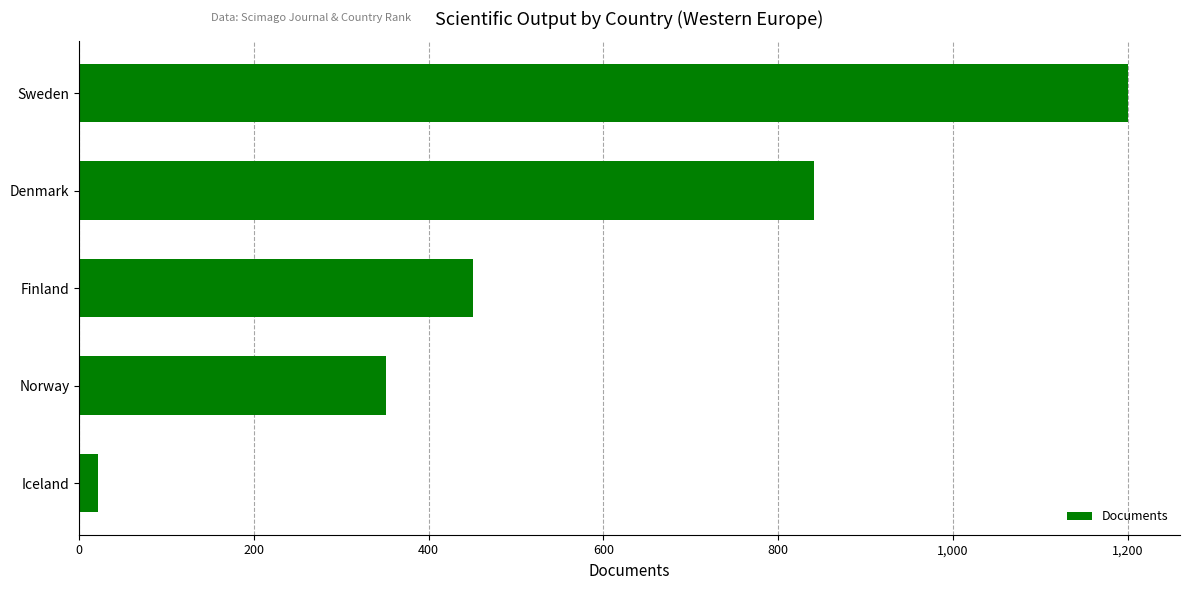

Which category has the highest value across all series?

Sweden